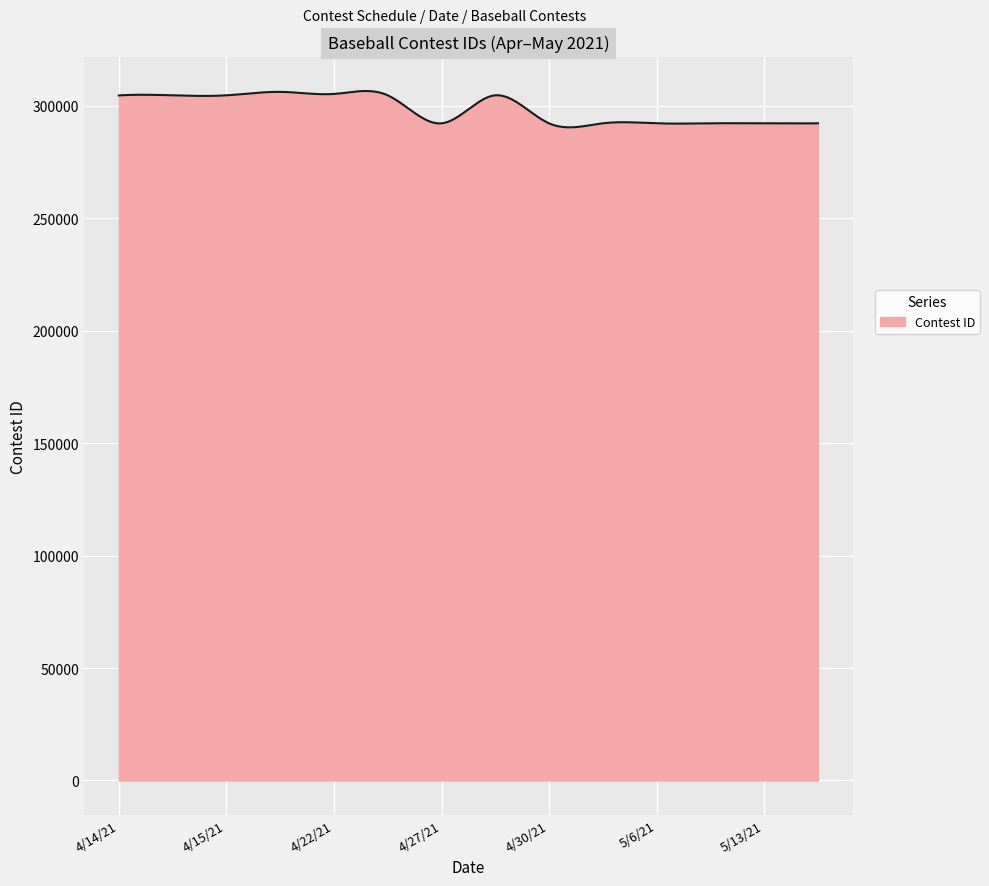

What is the smallest value displayed?

290347.7